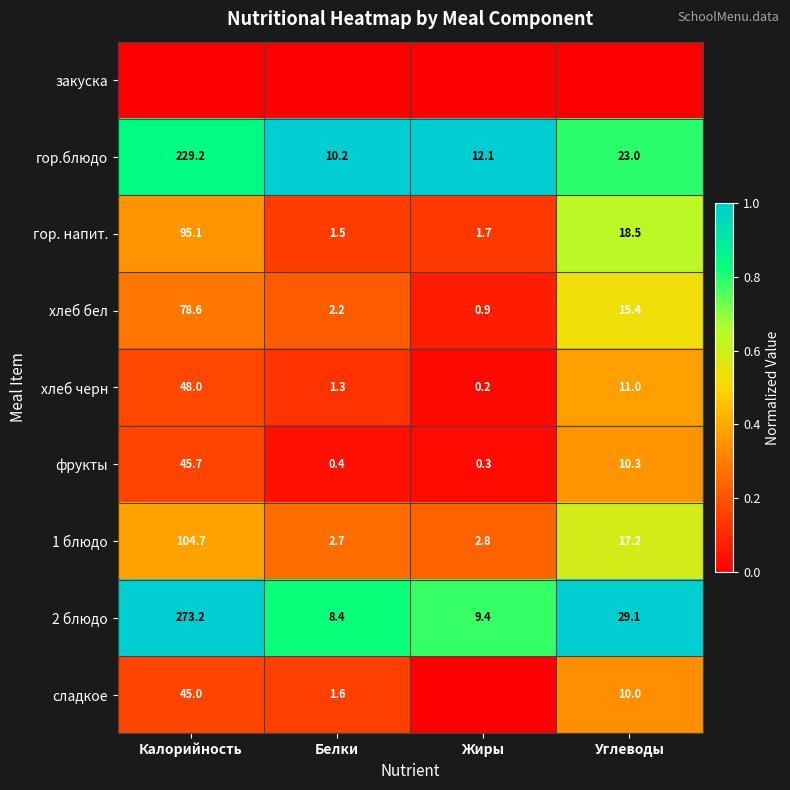

Rank the categories by гор. напит. value from highest to lowest.

Калорийность, Углеводы, Жиры, Белки